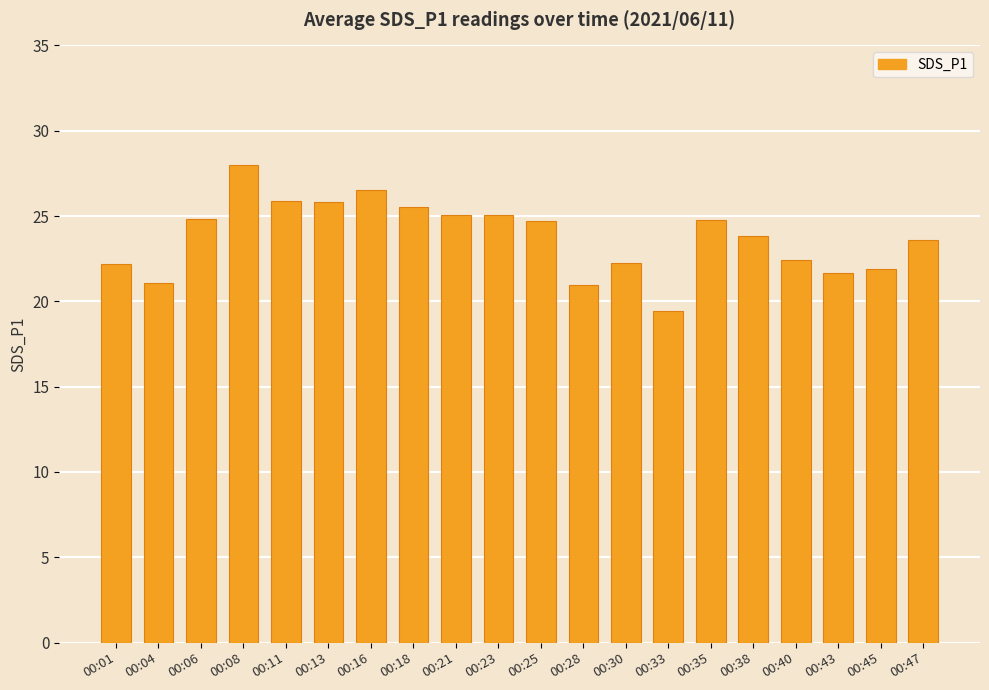

How many data points does each series have?

20